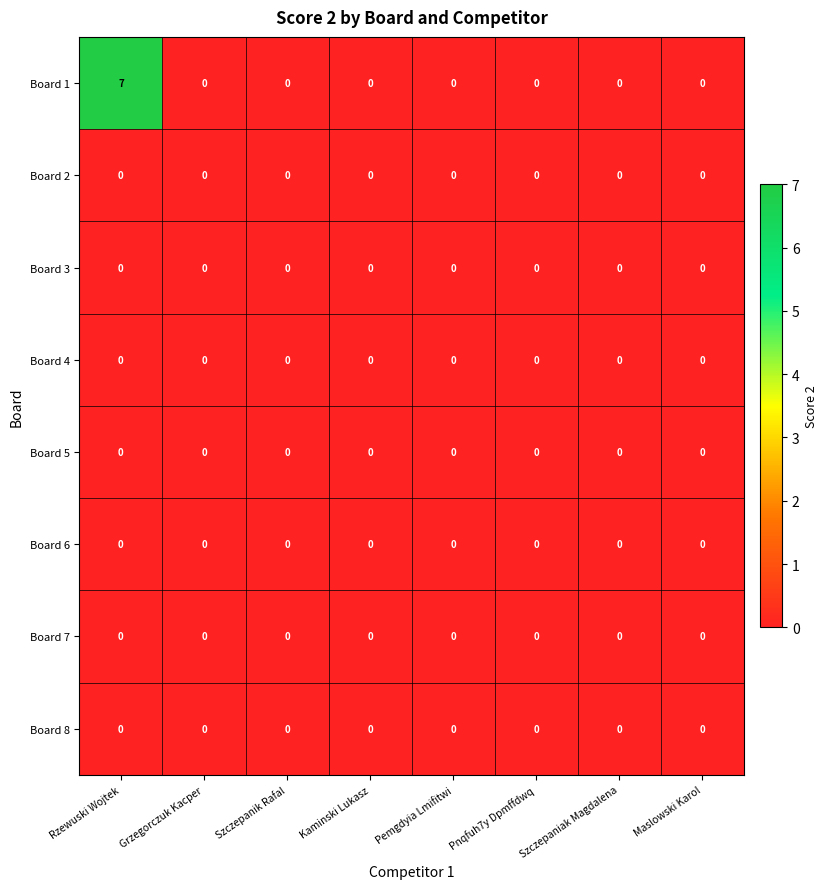

True or false: Board 7 has a value of 0 at Pnqfuh7y Dpmffdwq.

True